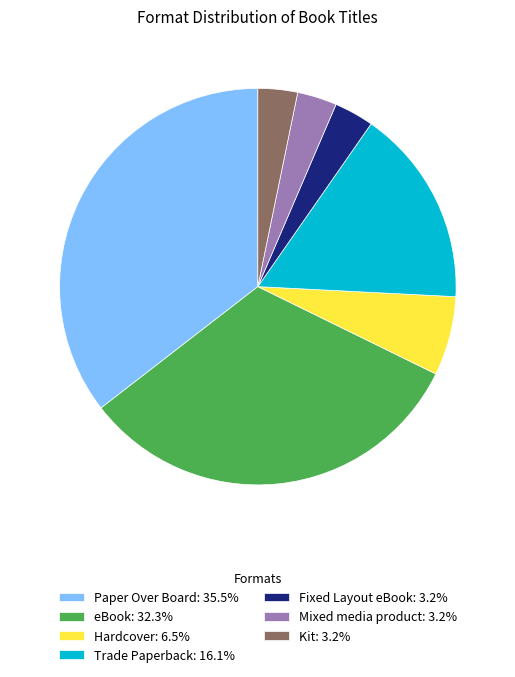

What is the largest slice in the pie chart?

Paper Over Board